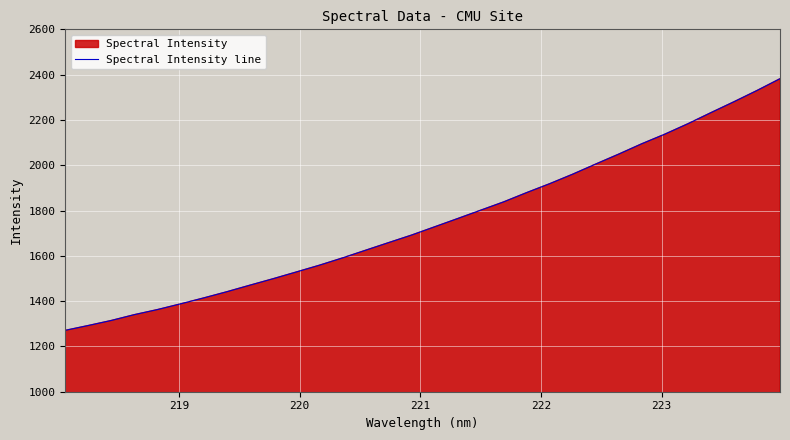

What is the minimum value shown in the chart?

1271.0